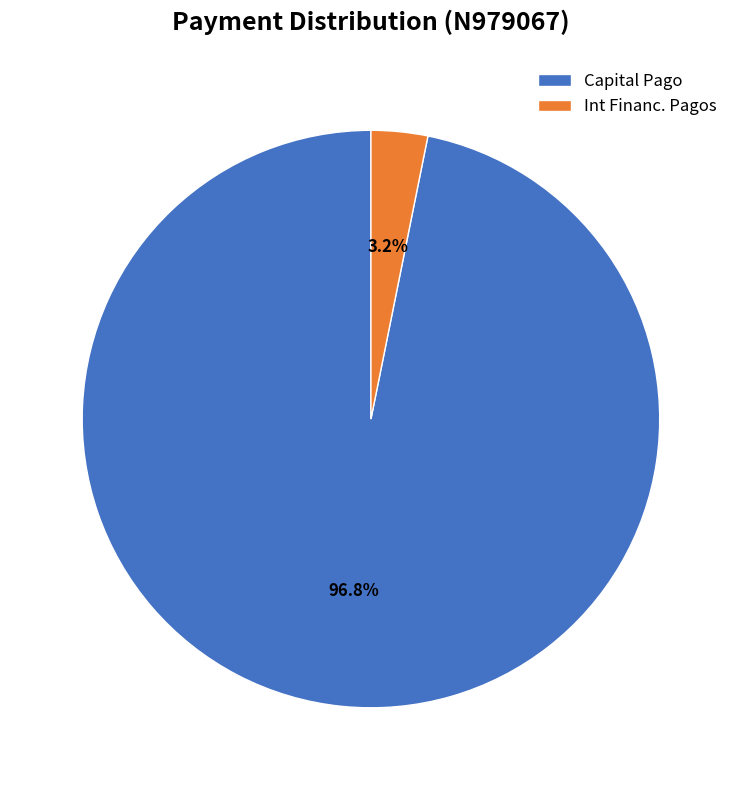

Rank the categories by value from highest to lowest.

Capital Pago, Int Financ. Pagos